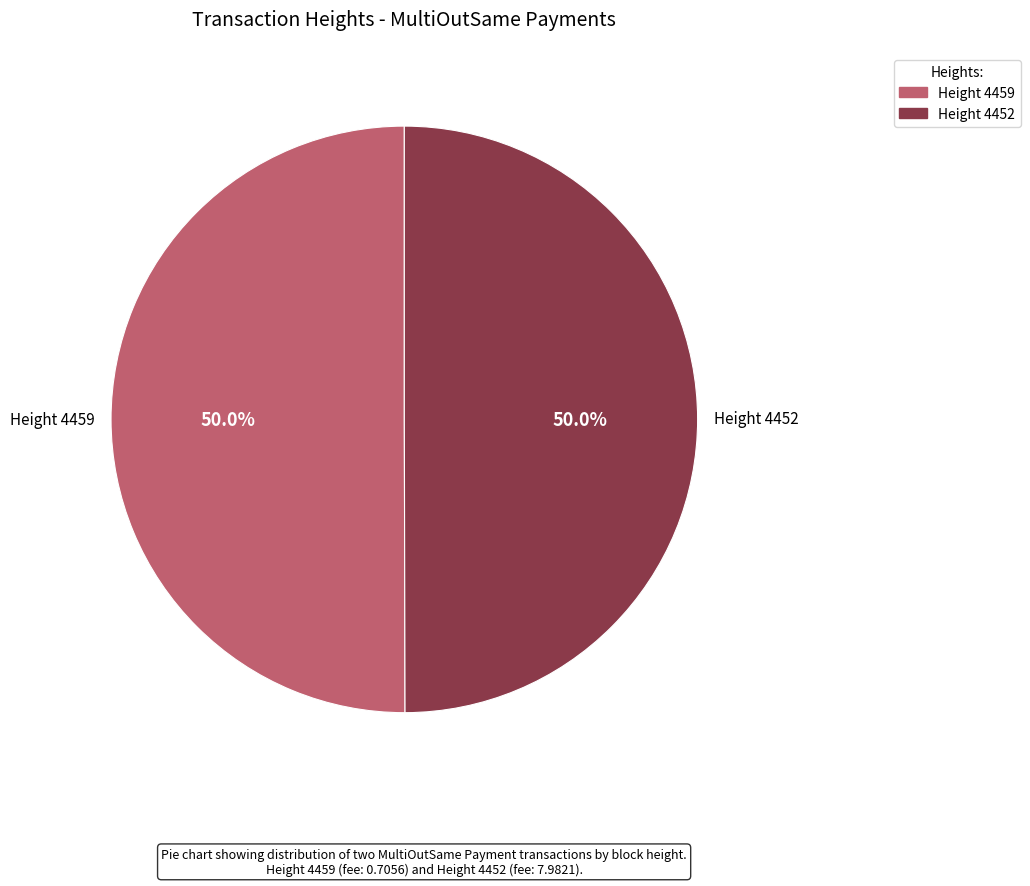

Rank the categories by value from highest to lowest.

4459, 4452